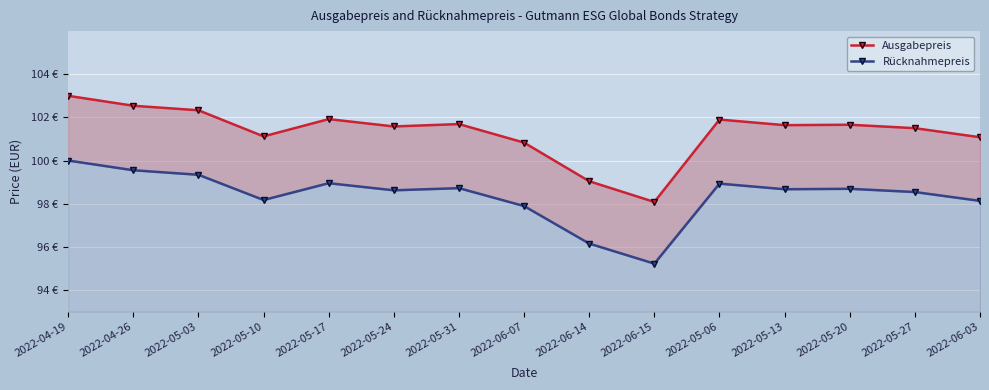

What is the difference between the maximum and minimum values in the Ausgabepreis series?

4.9